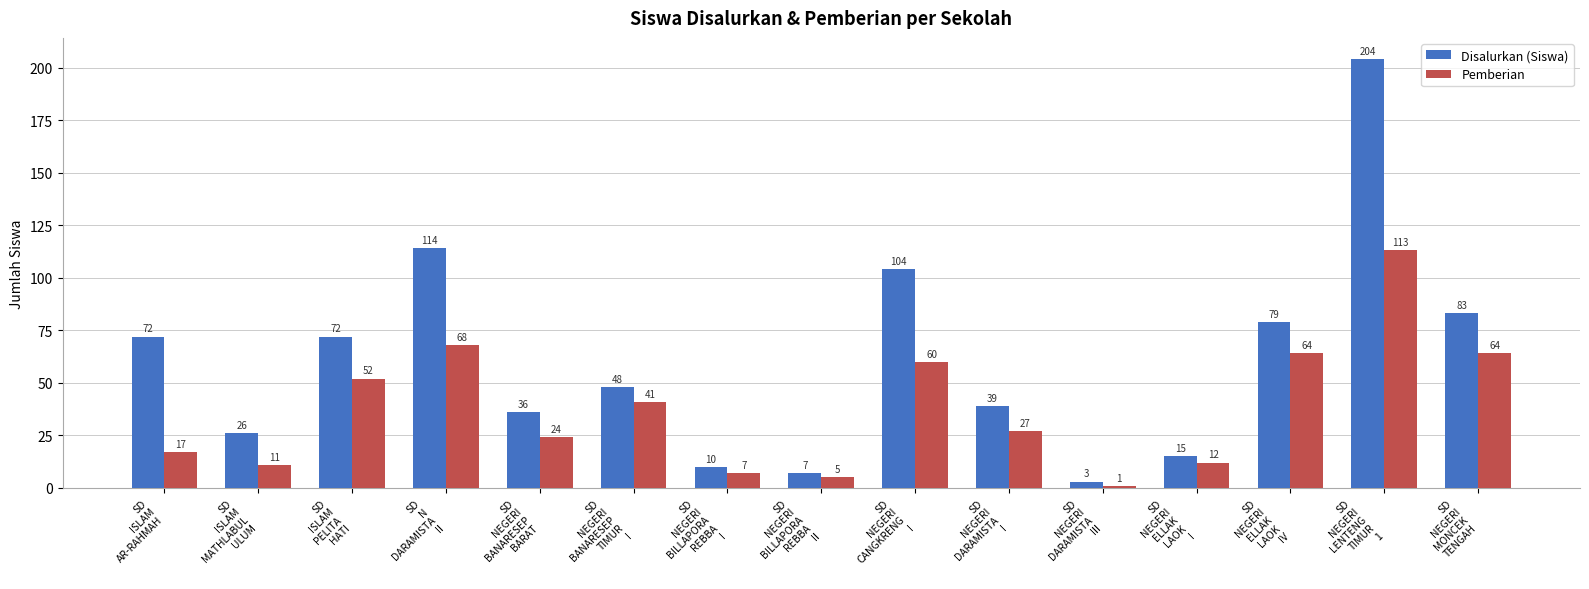

What is the difference between the Disalurkan (Siswa) values at SD
NEGERI
CANGKRENG
I and SD
NEGERI
MONCEK
TENGAH?

21